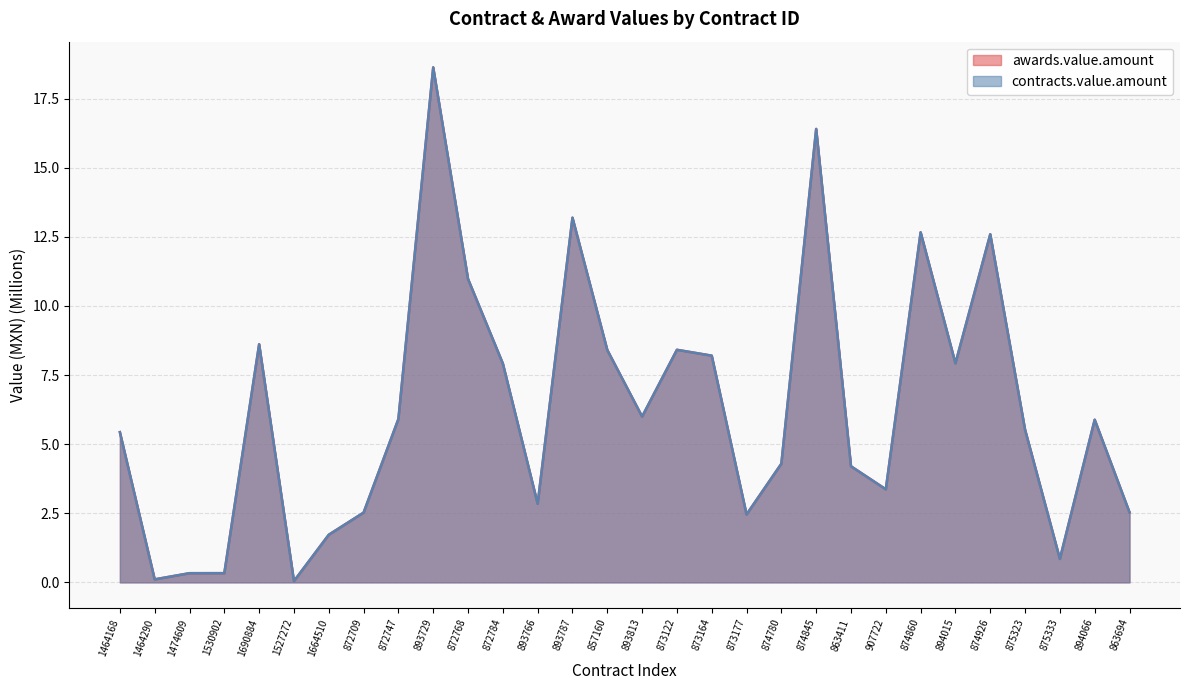

Is it true that awards.value.amount equals 6.0 at 893813?

True